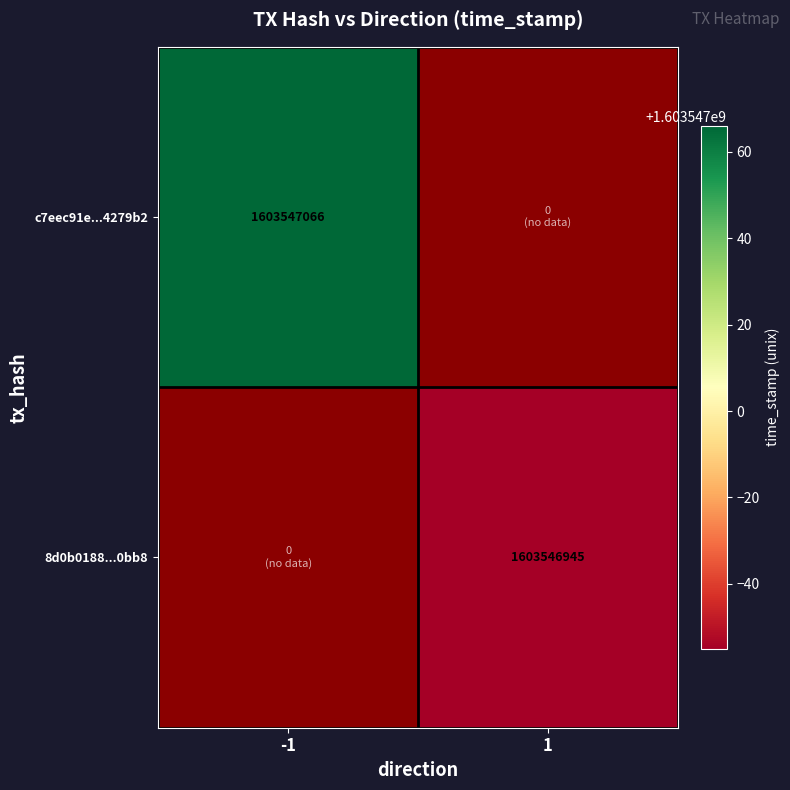

At how many categories does at least one series exceed 967707871?

2